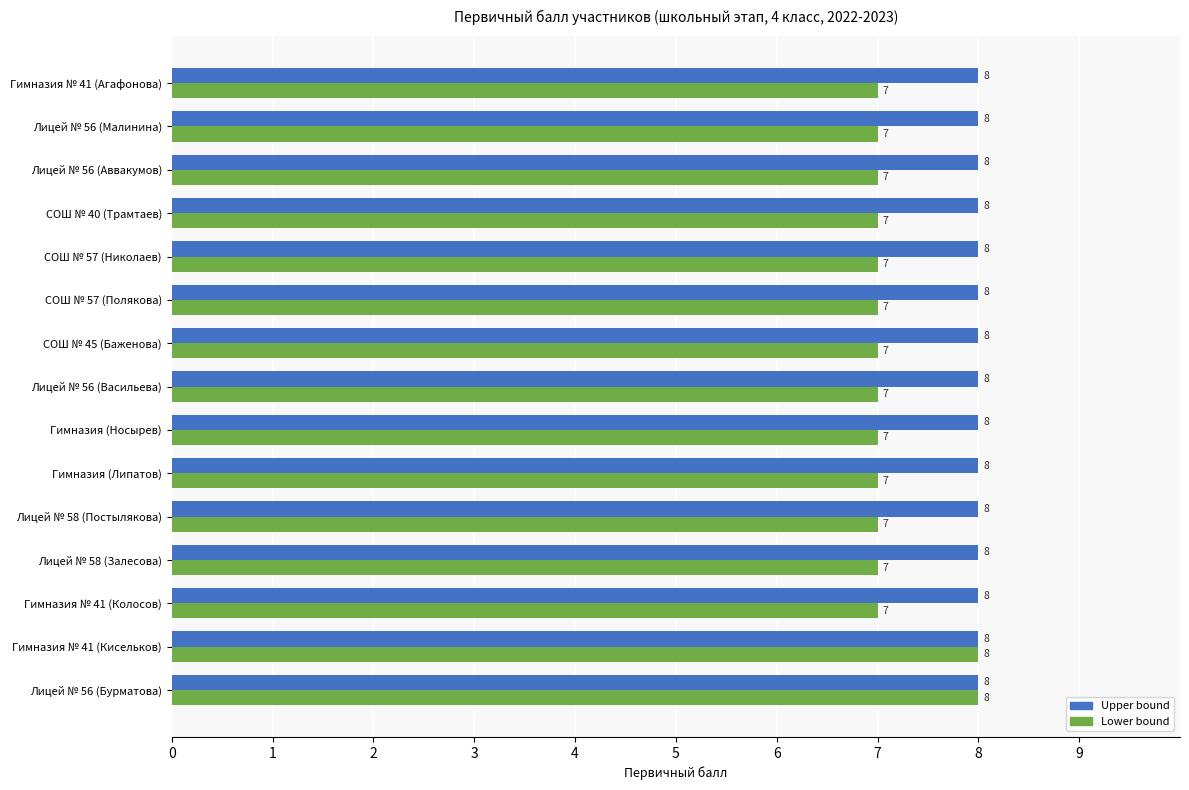

What value does the Upper bound series have at Гимназия (Липатов)?

8